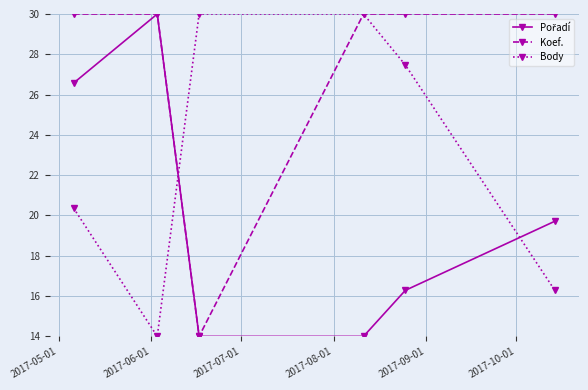

How many values in the Body series exceed 27?

3